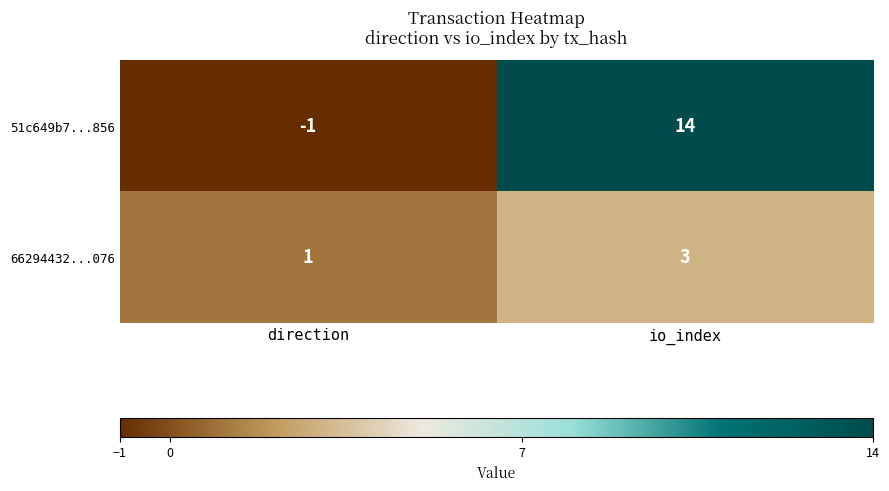

What is the spread (max minus min) of values at direction?

2